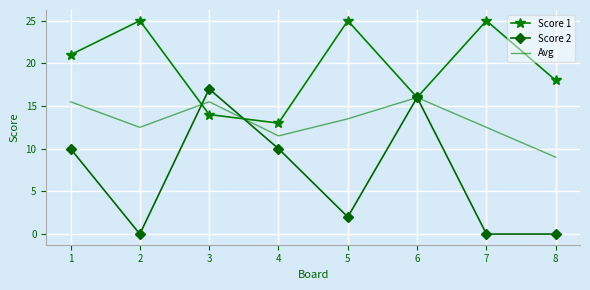

Rank the series at 4 from lowest to highest value.

Score 2, Avg, Score 1